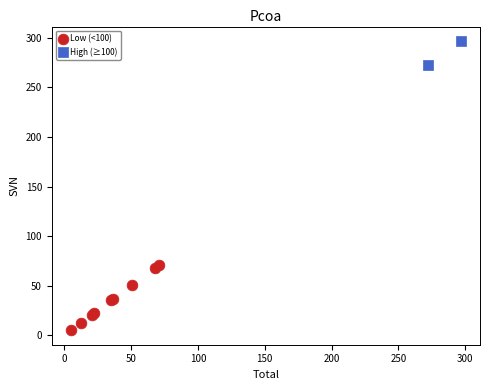

What are all the series names shown in the legend?

Low (<100), High (≥100)